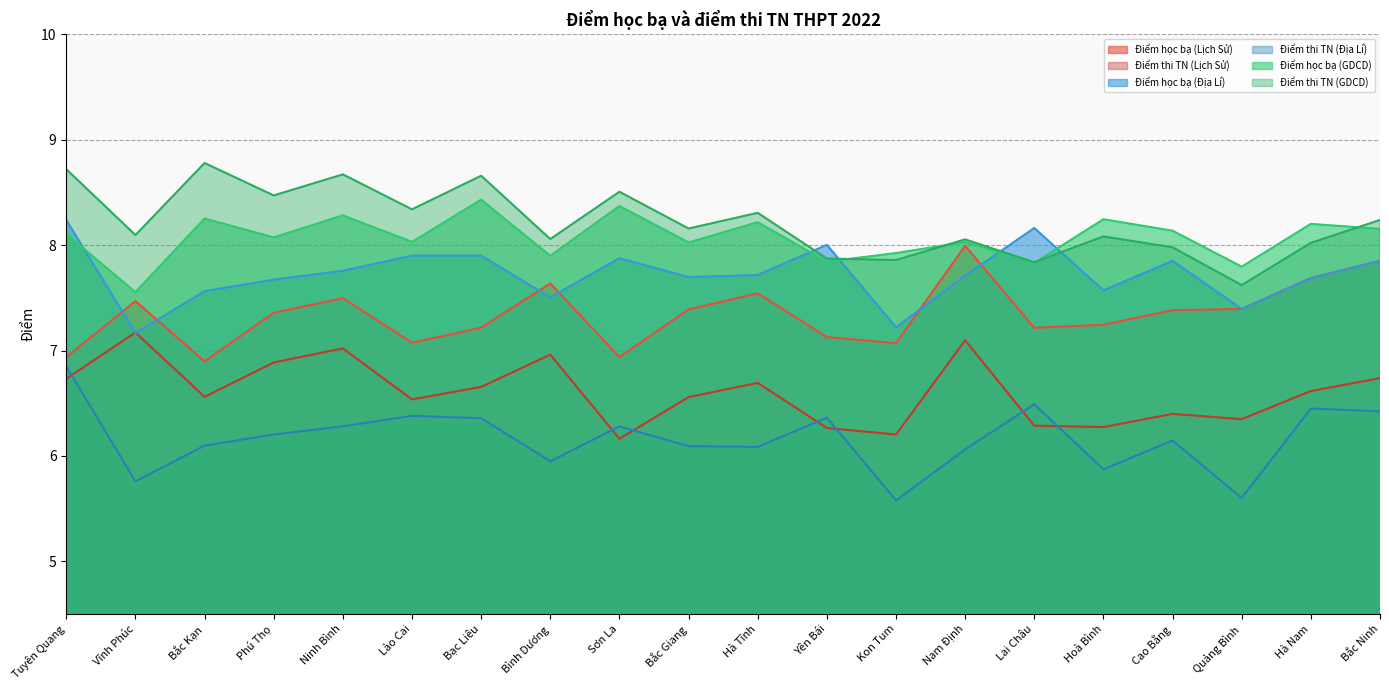

What position from the left is Ninh Bình?

5